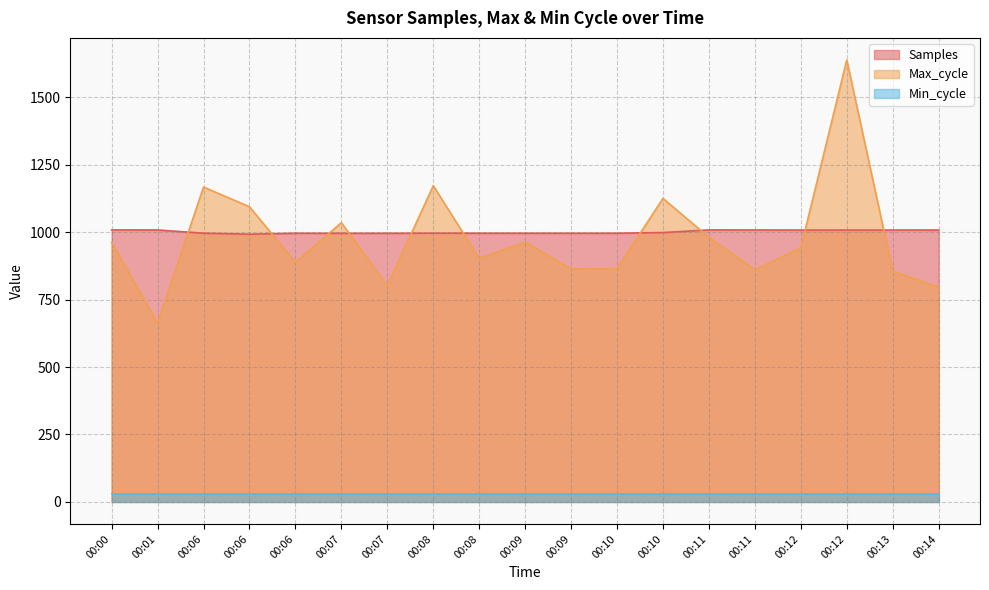

In Samples, how many points are higher than both neighbors (excluding endpoints)?

3